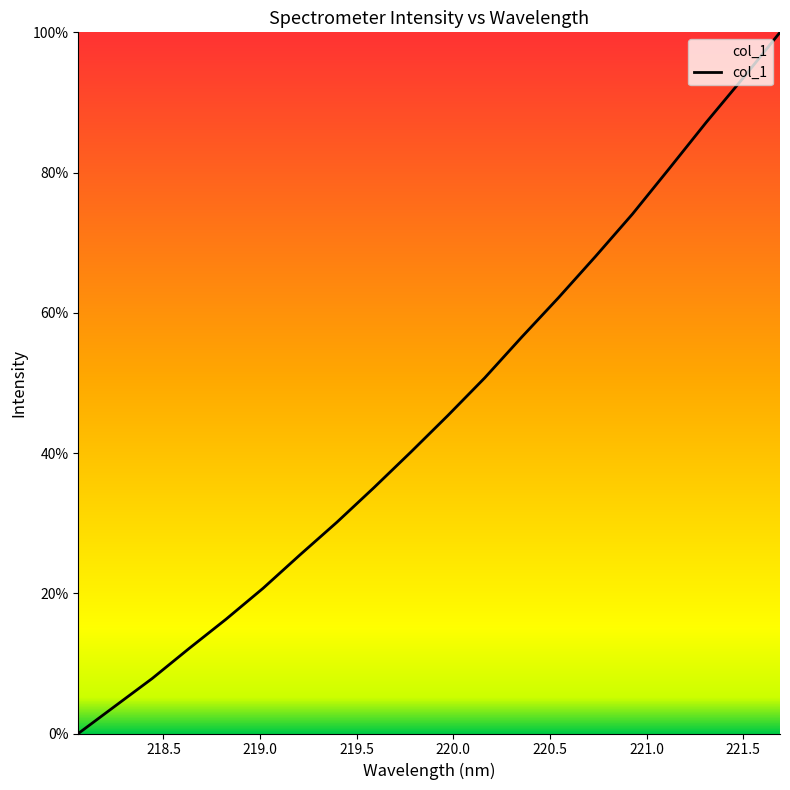

What is the difference between the maximum and minimum values?

100.0